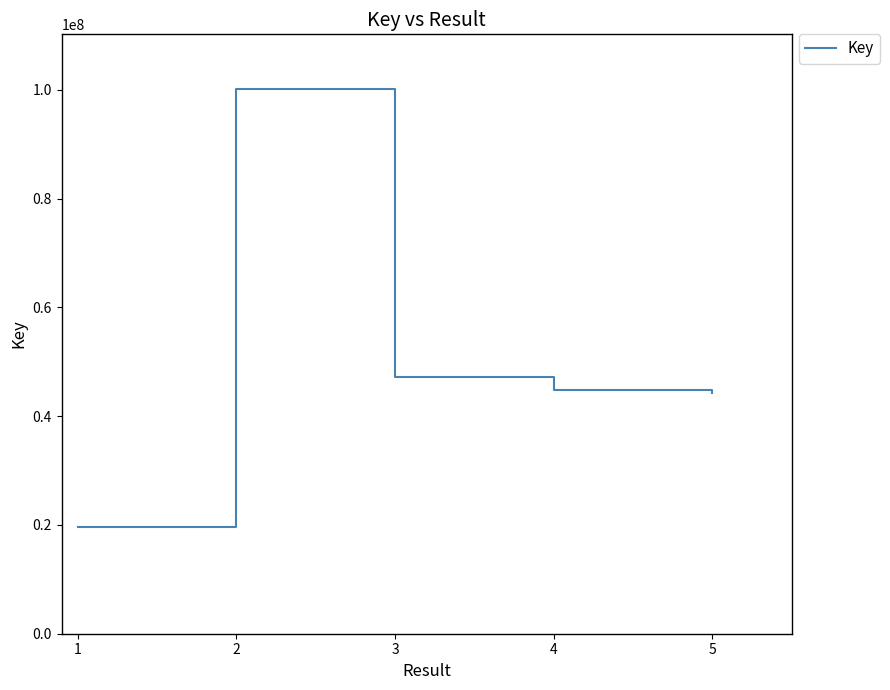

What is the smallest value displayed?

19626324